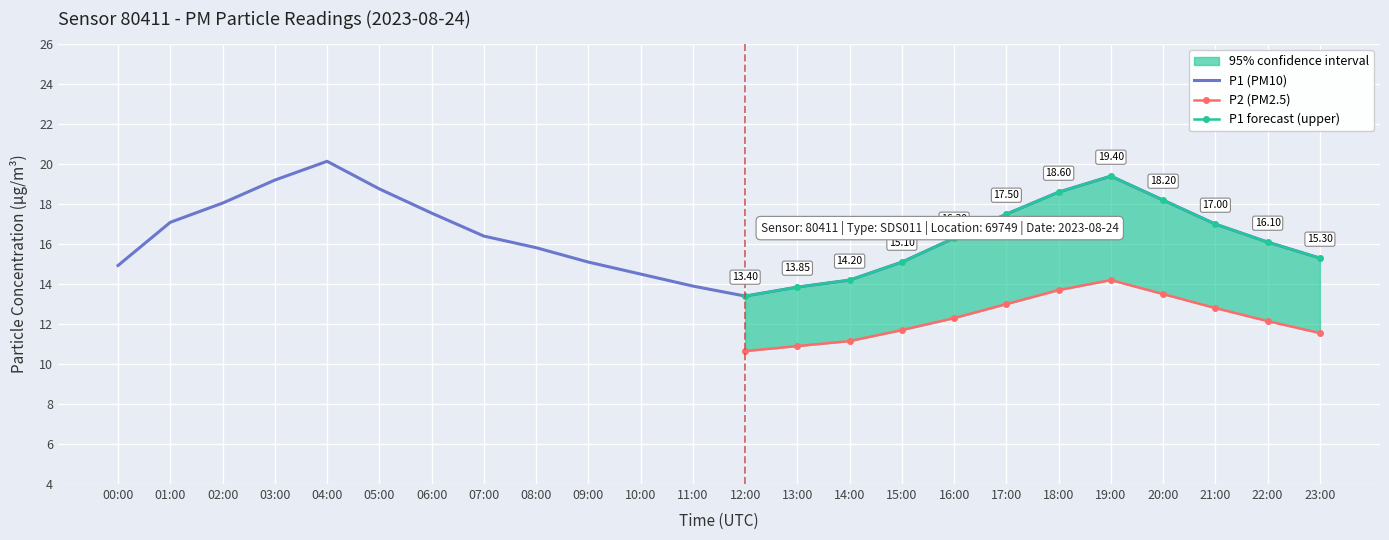

Where does the data first go above 16?

01:00